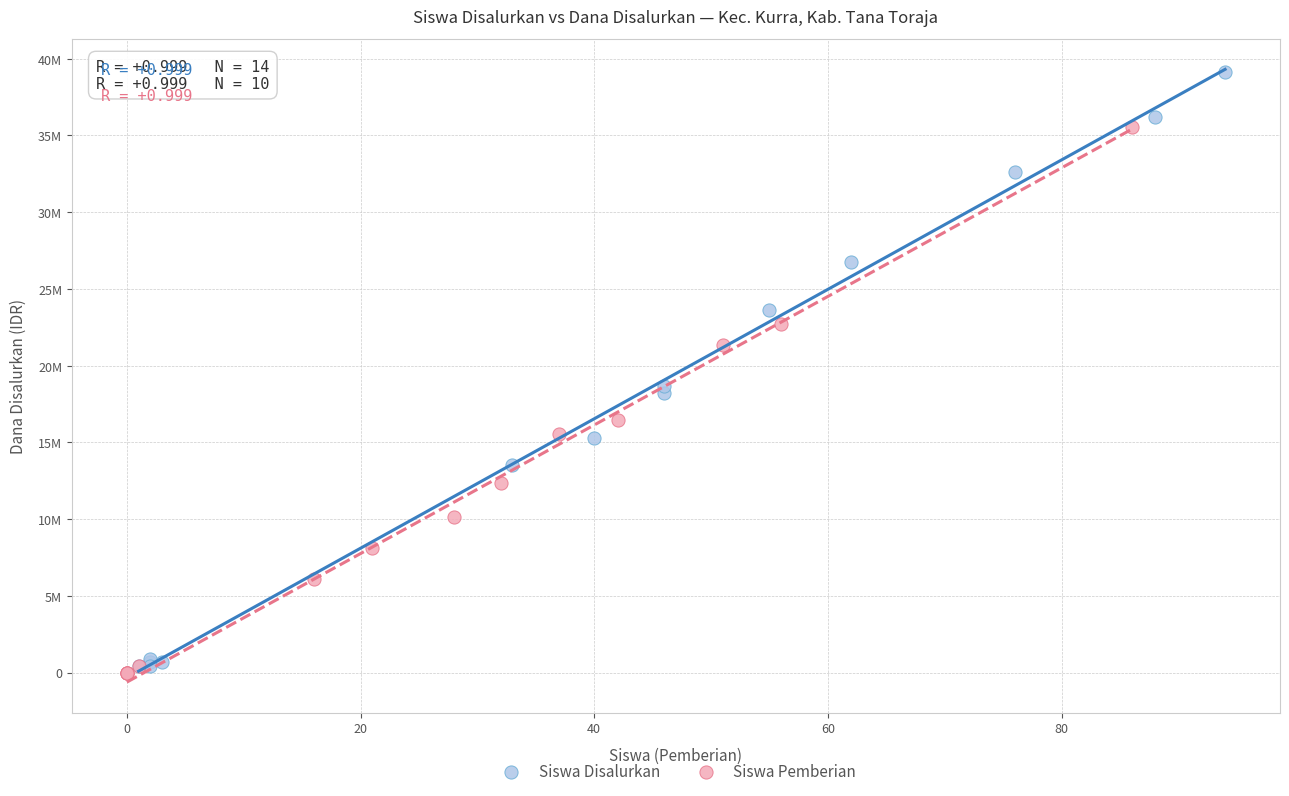

Which series contains the lowest Y value?

Siswa Pemberian